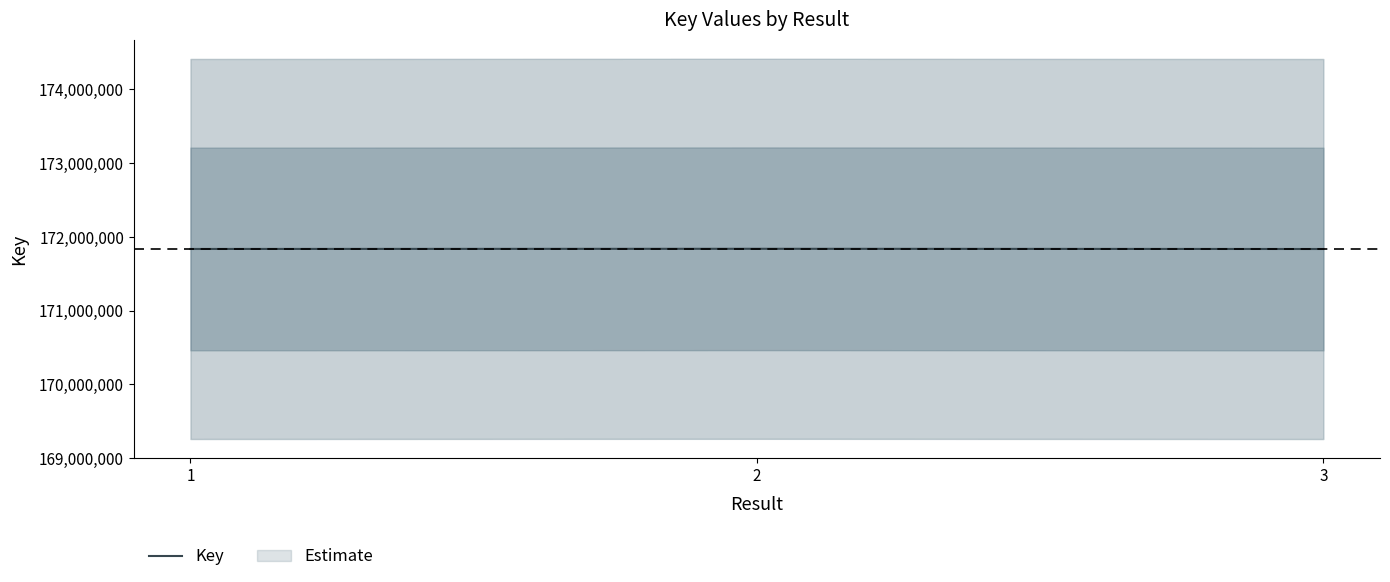

Where does the data first go above 171835813?

2